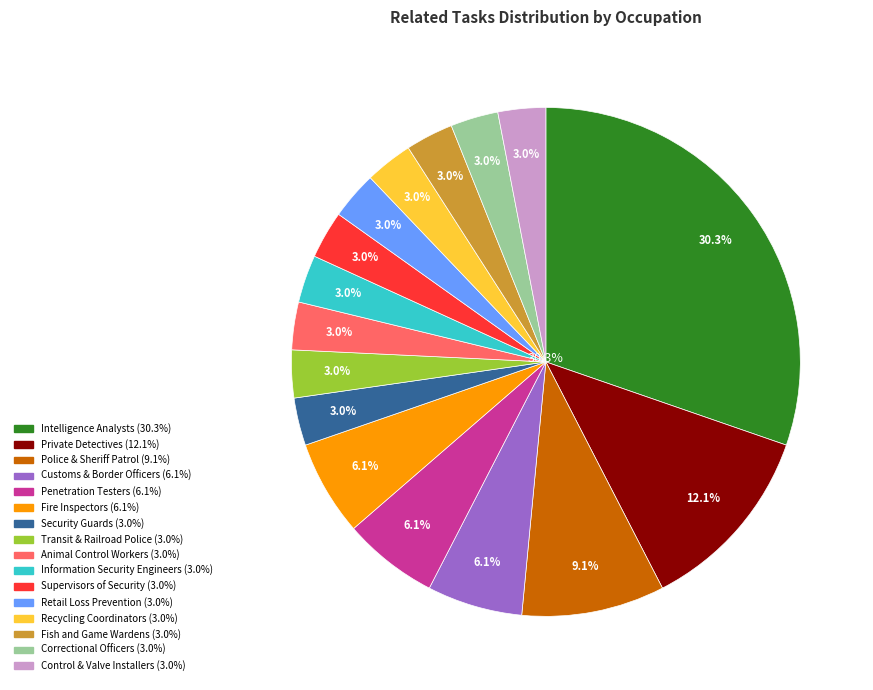

To the nearest percent, what portion does Recycling Coordinators represent?

3%